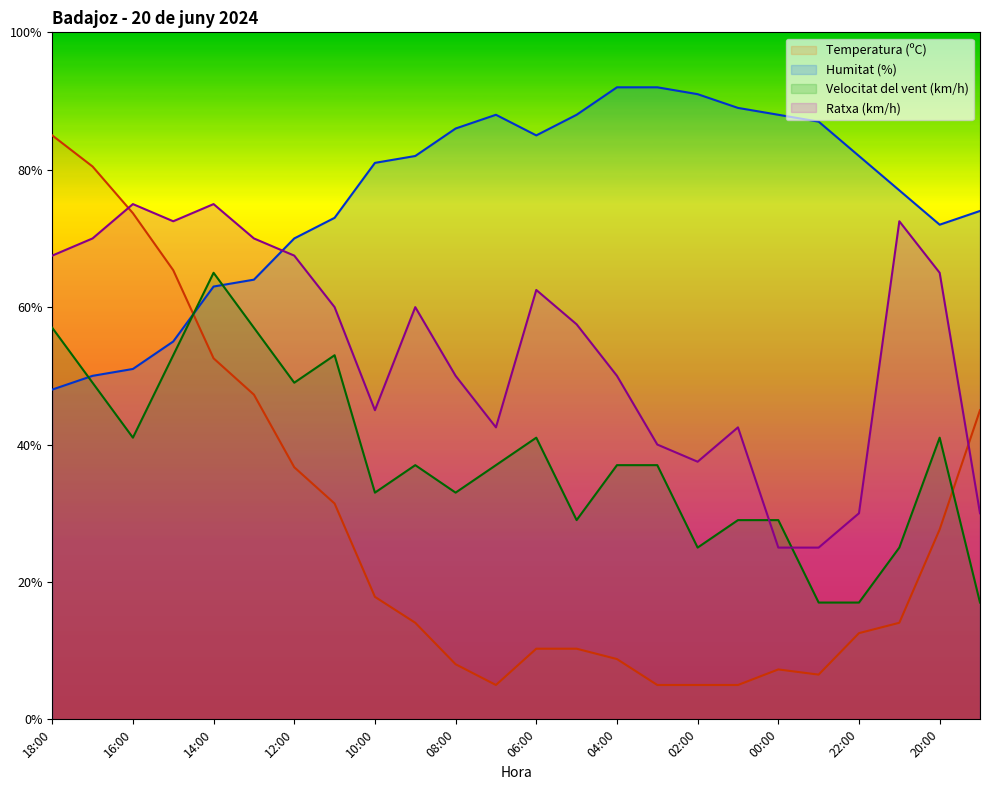

At how many categories does at least one series exceed 15?

24